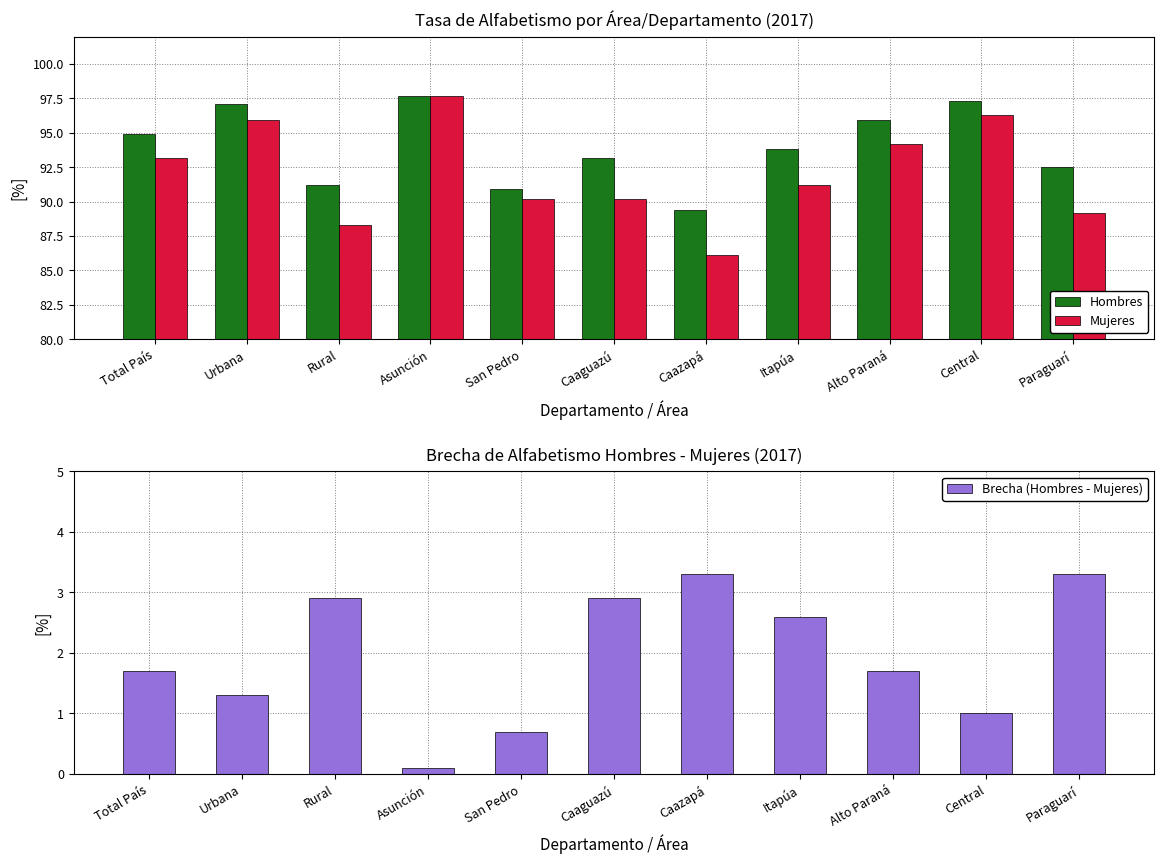

What is the label of the 3rd bar from the left?

Rural